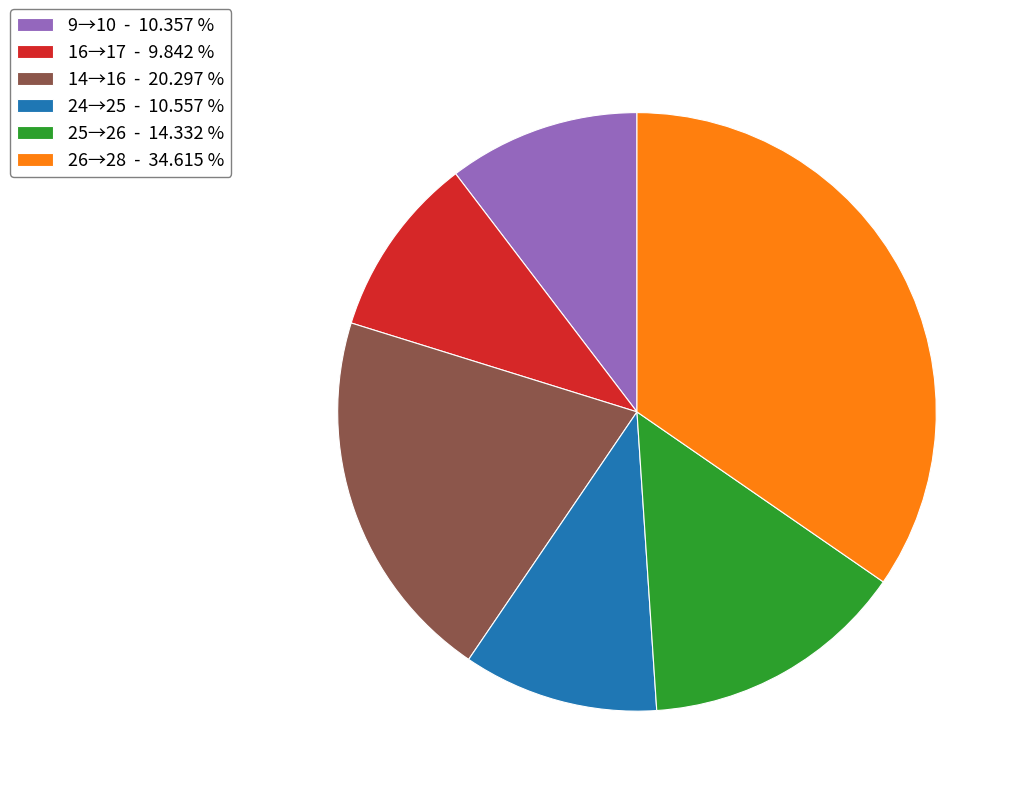

Between 26→28 - 34.615 % and 16→17 - 9.842 %, which is larger?

26→28 - 34.615 %